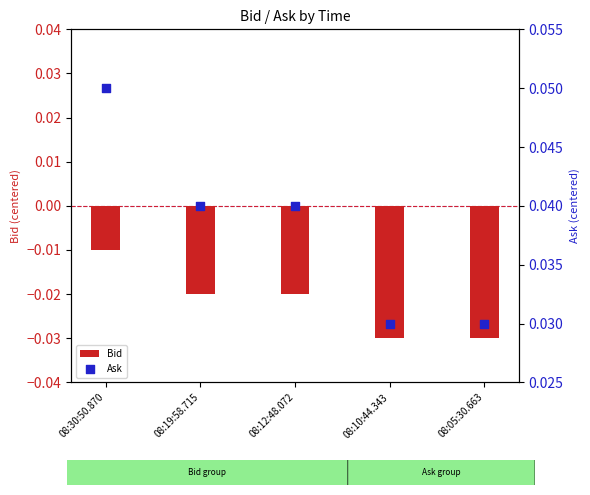

At how many categories does at least one series exceed 0?

5